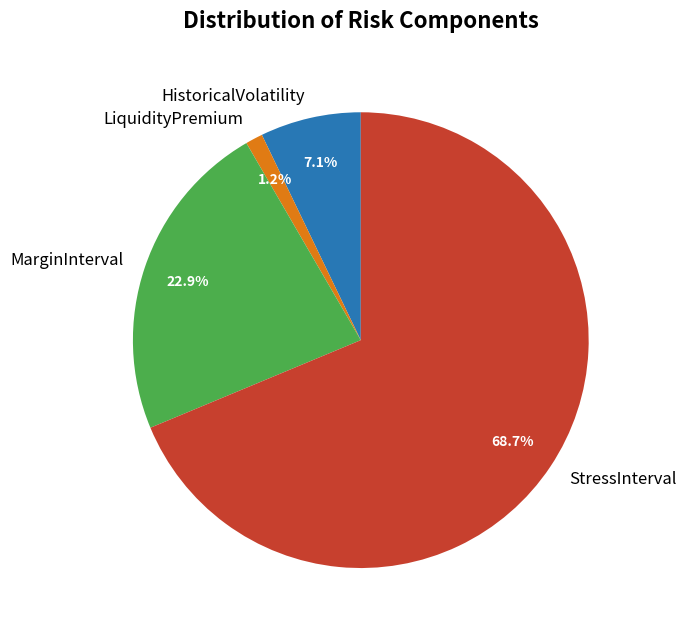

To the nearest percent, what is the average slice percentage?

25%